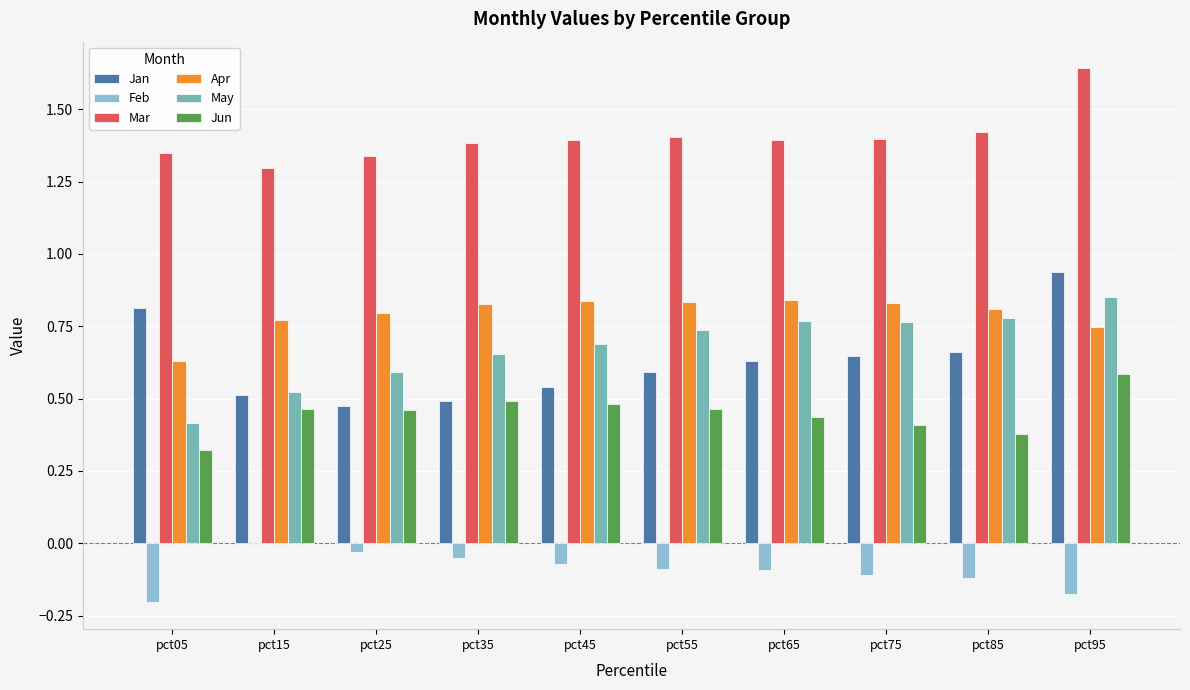

What is the sum of all Apr values?

7.9